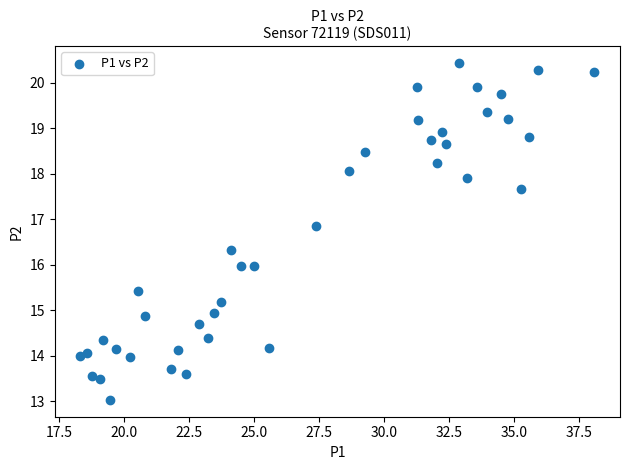

What is the range of Y values (max minus min)?

7.4